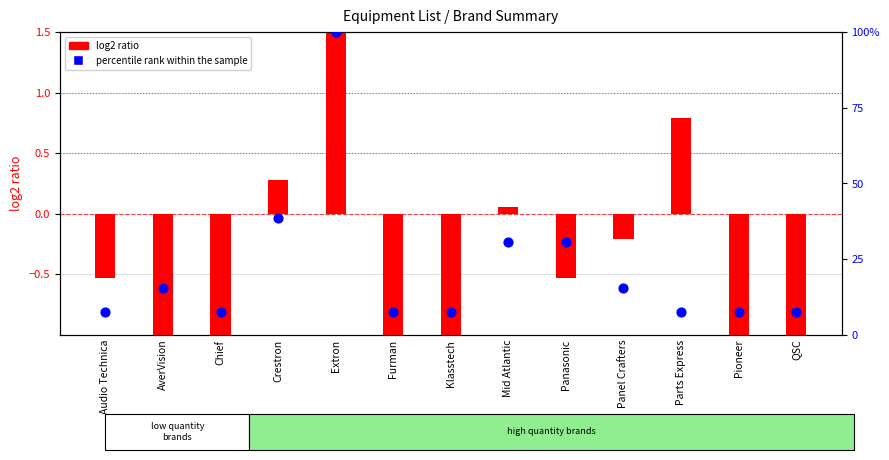

What are all the series names shown in the legend?

log2 ratio, percentile rank within the sample